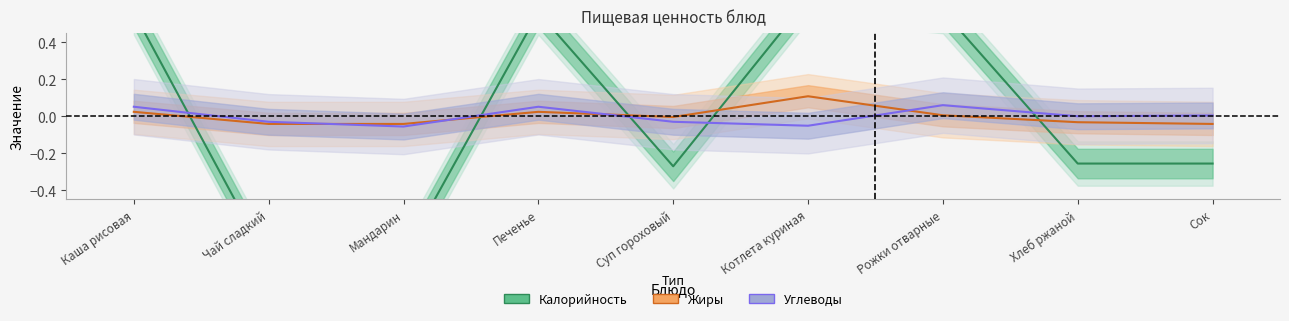

True or false: Жиры has more than 1 points higher than both neighbors.

True